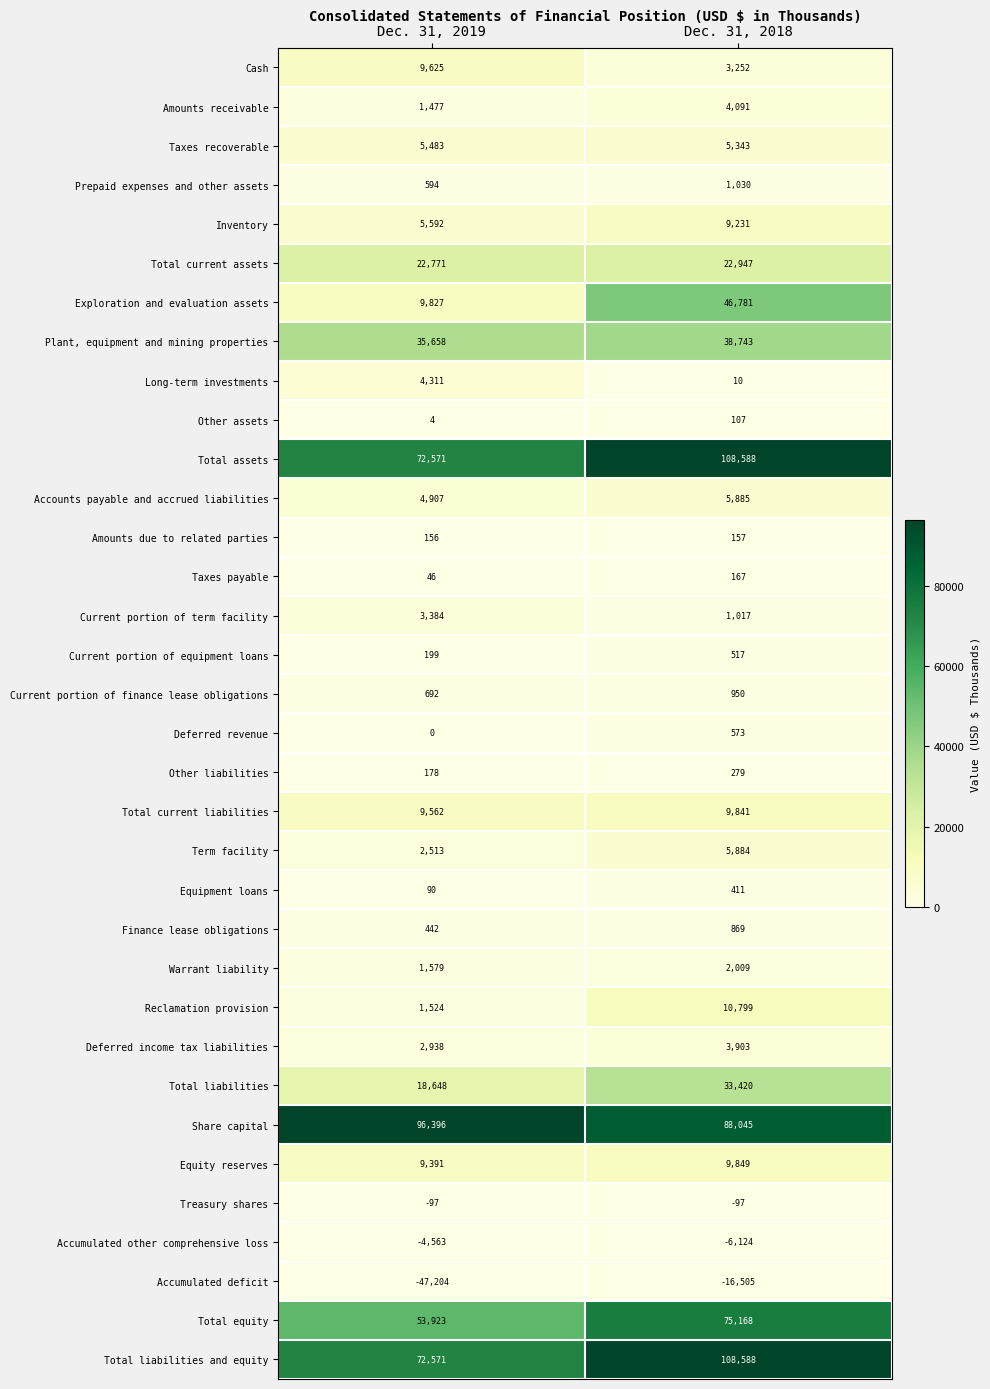

What is the difference between the highest and lowest values at Dec. 31, 2018?

125093